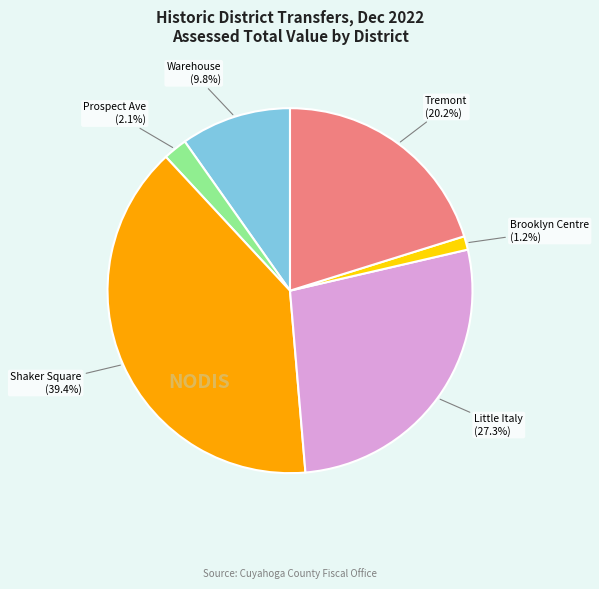

How many slices are in this pie chart?

6